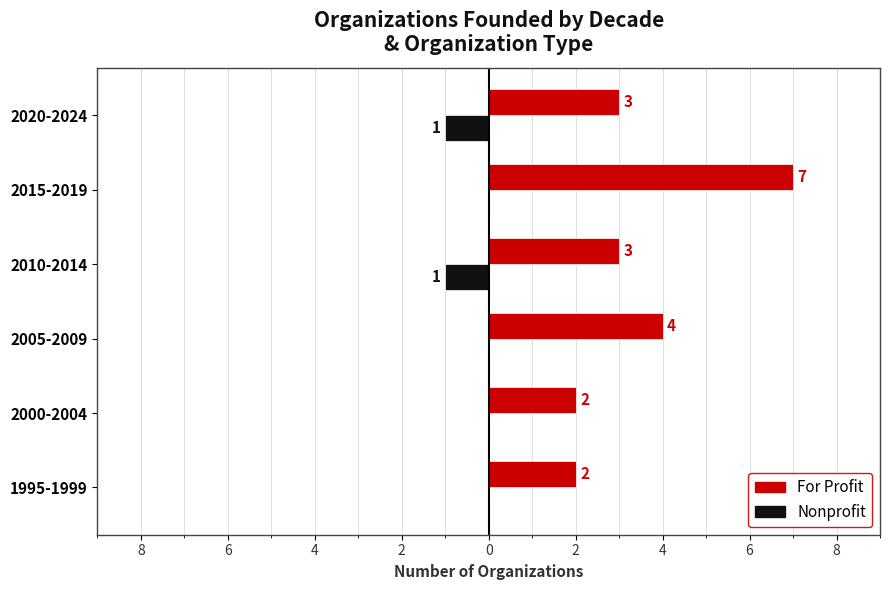

What is the average value of the For Profit series?

4